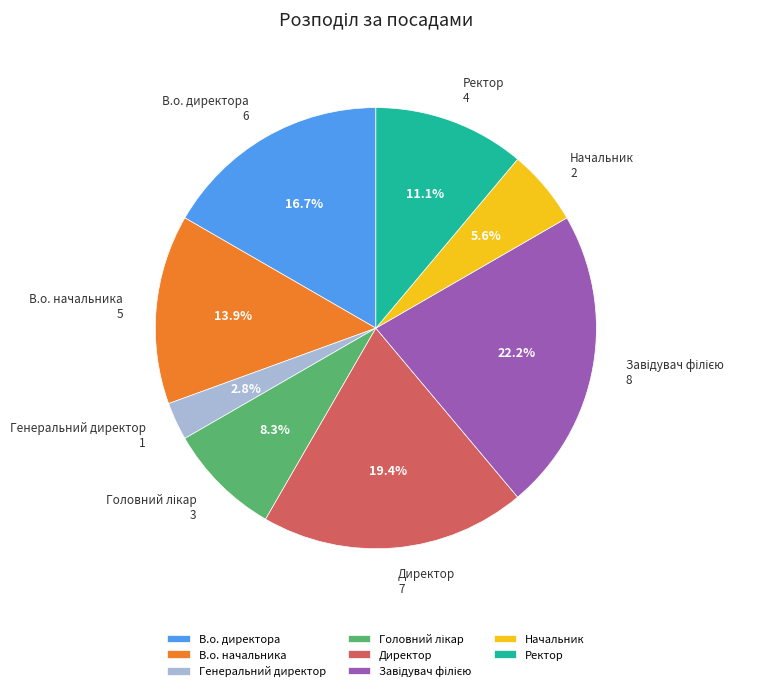

What is the smallest slice in the pie chart?

Генеральний директор